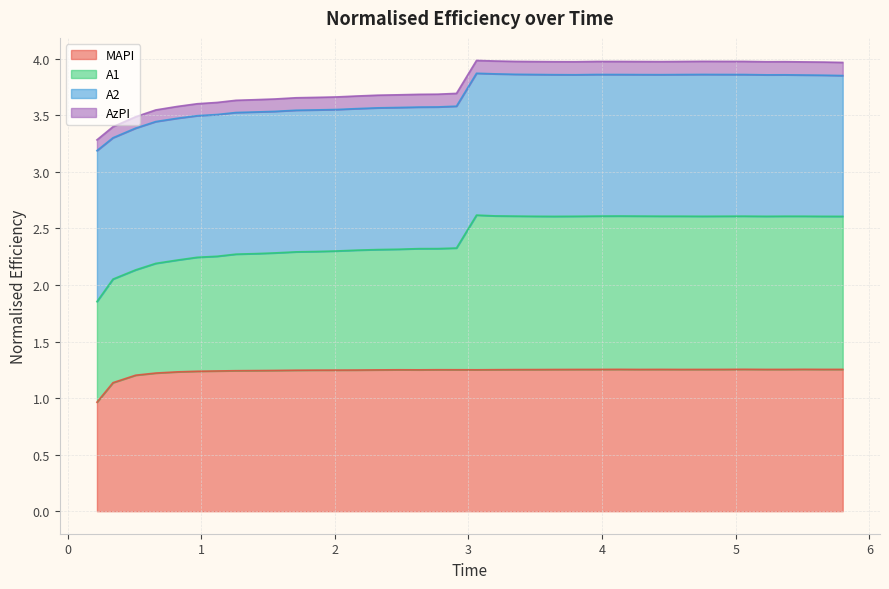

What are all the series names shown in the legend?

MAPI, A1, A2, AzPI